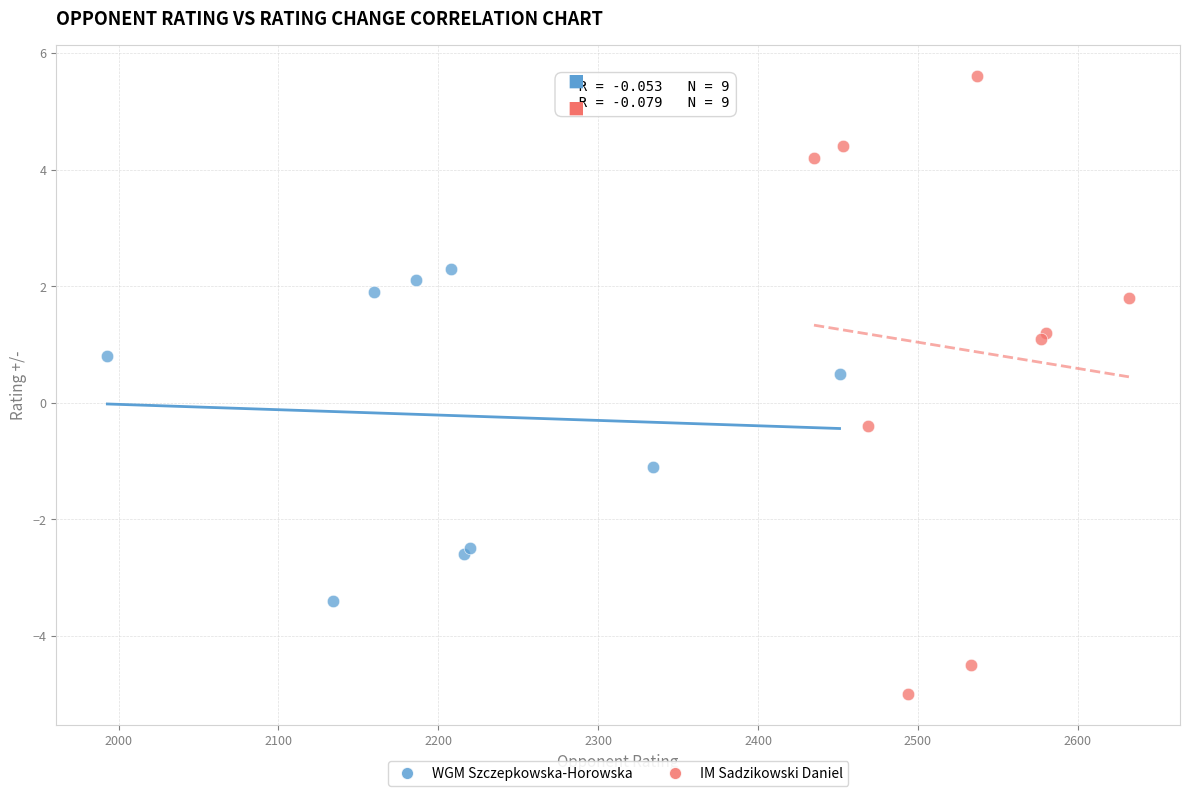

Which series has the largest Y range (max minus min)?

IM Sadzikowski Daniel